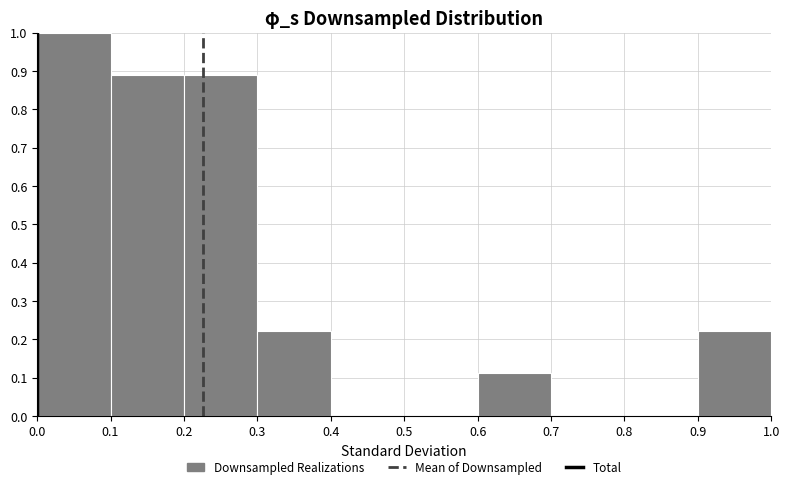

How tall is the bar that spans 0.1 to 0.2 on the x-axis? The values are not printed on the chart, so give them approximately, as read against the axis.

0.89